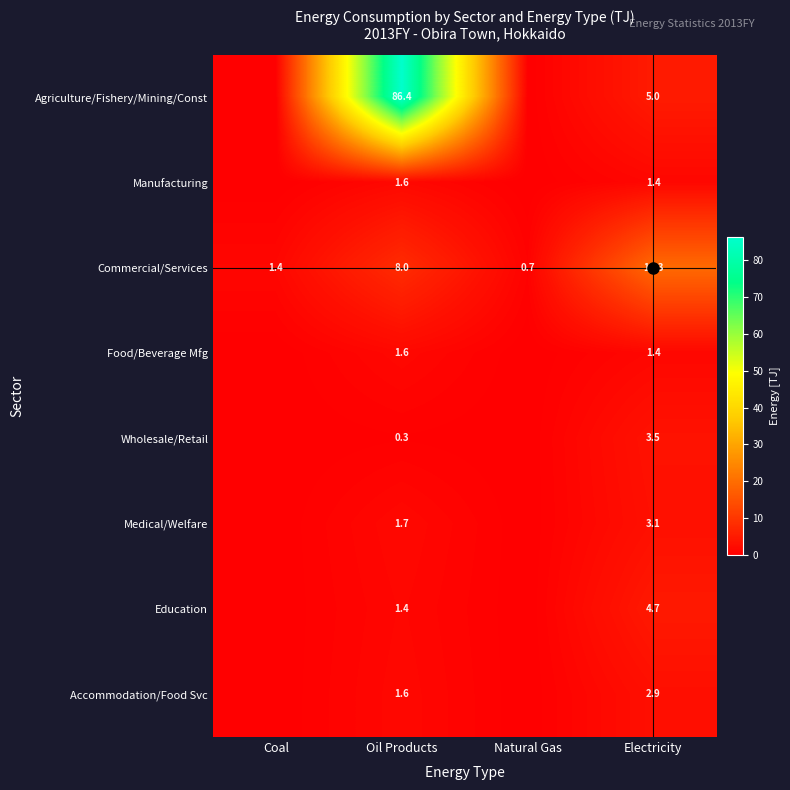

Count the number of categories in the chart.

4